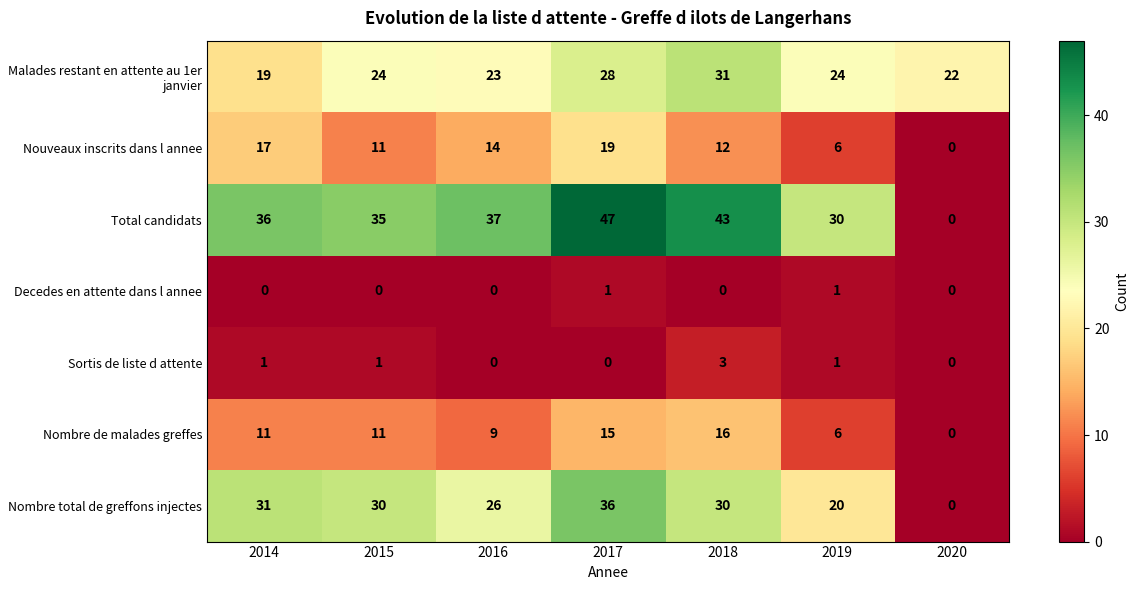

At which category is the sum across all series the highest?

2017